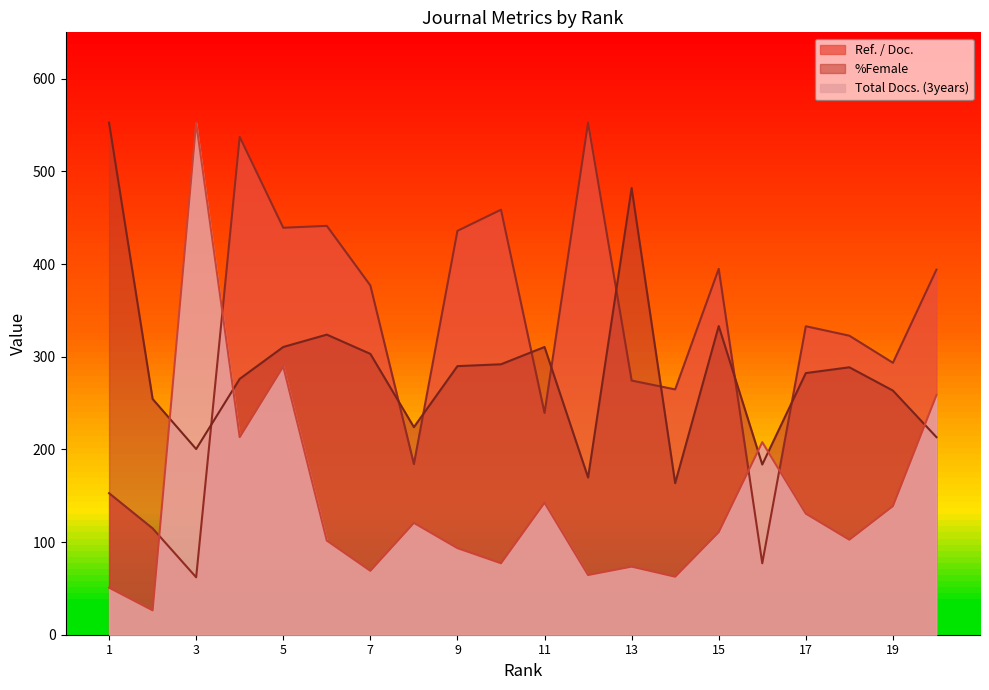

What is the average value of the Total Docs. (3years) series?

144.3